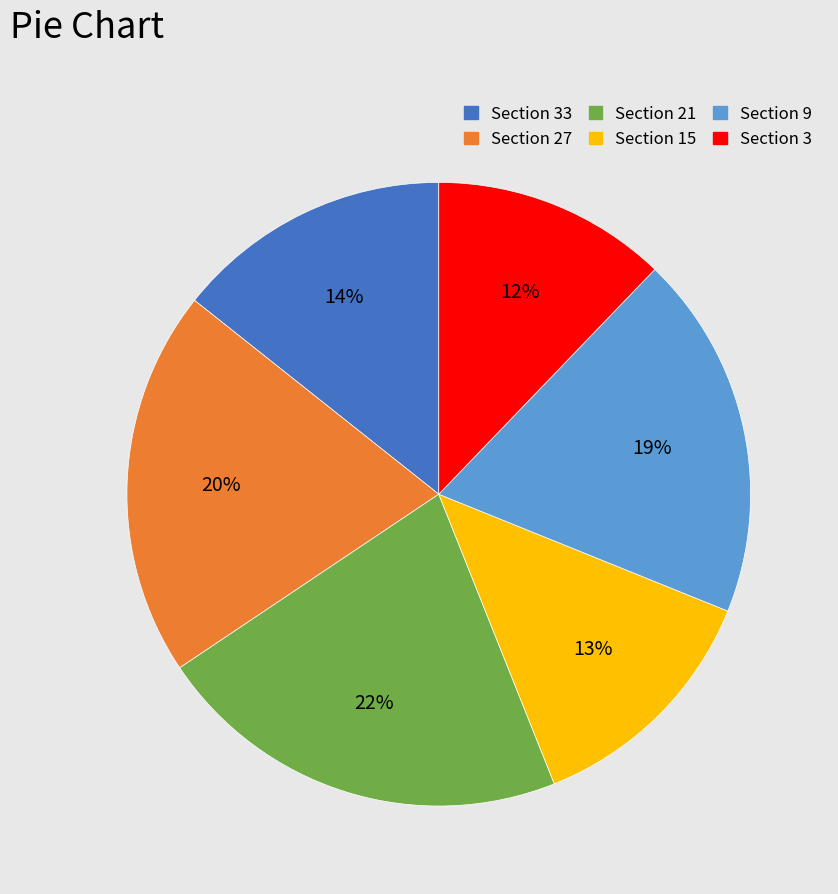

To the nearest percent, what is the average slice percentage?

17%